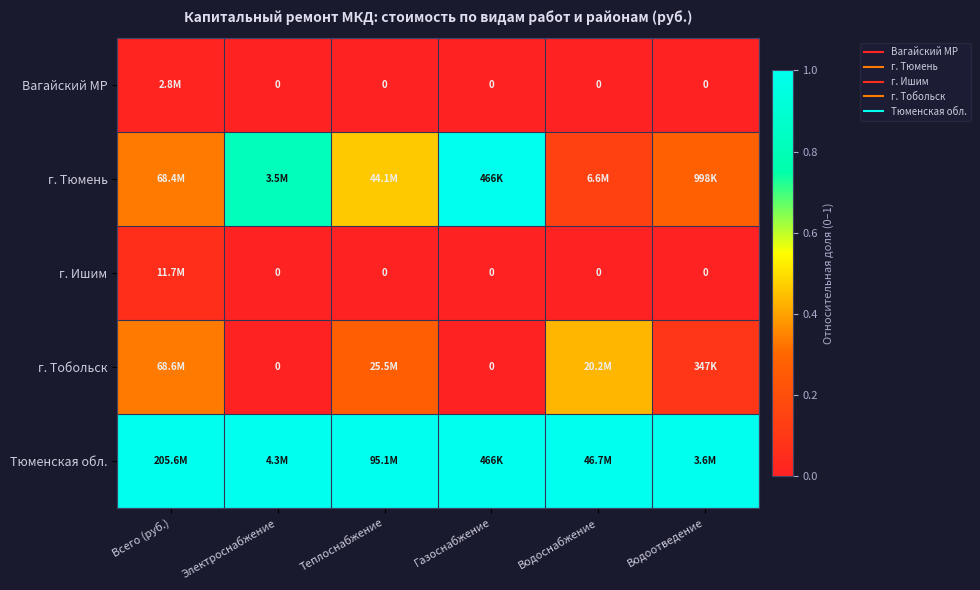

What is the difference between the highest and lowest values at Водоотведение?

1.0